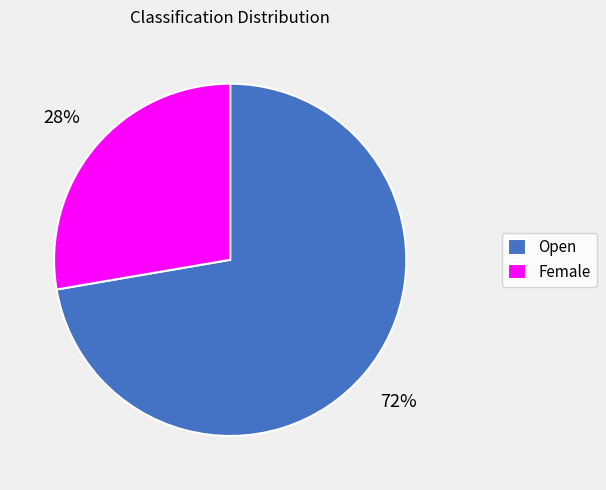

To the nearest percent, what is the average slice percentage?

50%